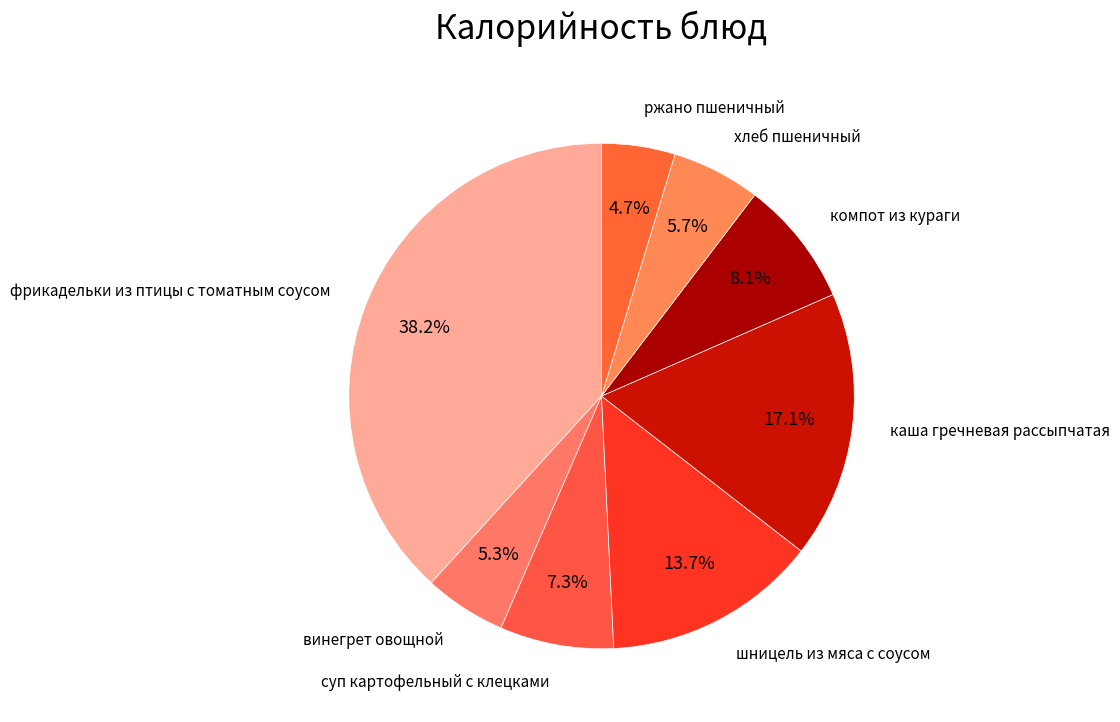

Count the number of slices in the pie.

8